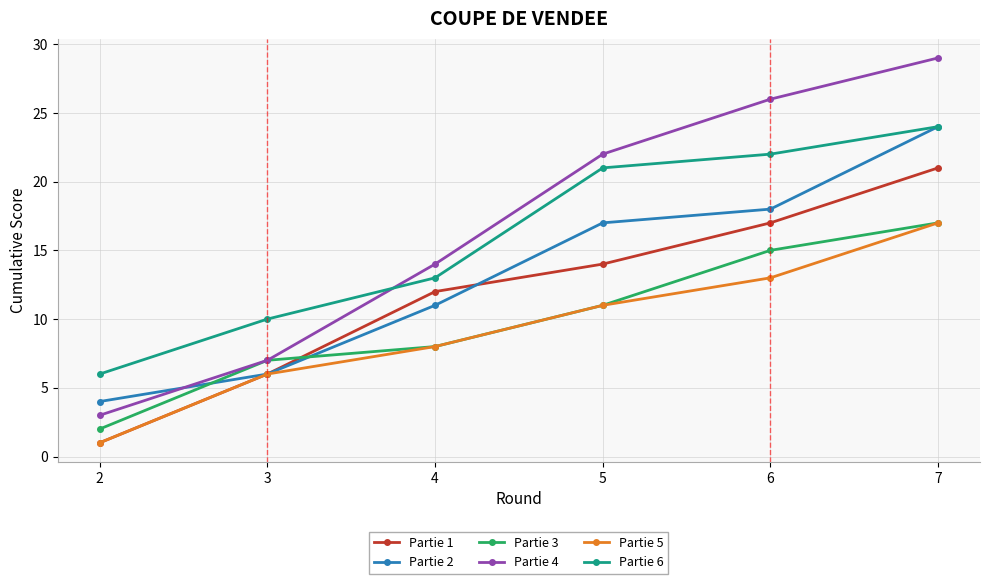

What is the maximum value shown in the chart?

29